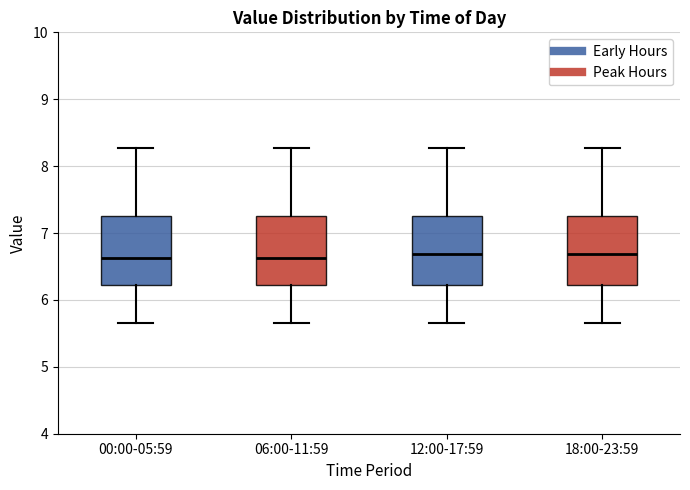

Reading left to right, read every box against the y-axis: the position of its median line, the range the box covers, and the ends of its whiskers. The values are not printed on the chart, so give them approximately, as read against the axis.

00:00-05:59: median 6.6, box 6.2 to 7.3, whiskers 5.7 to 8.3
06:00-11:59: median 6.6, box 6.2 to 7.3, whiskers 5.7 to 8.3
12:00-17:59: median 6.7, box 6.2 to 7.3, whiskers 5.7 to 8.3
18:00-23:59: median 6.7, box 6.2 to 7.3, whiskers 5.7 to 8.3